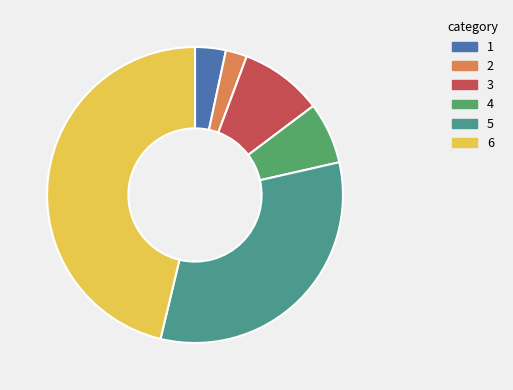

What is the ratio of the value at 4 to the value at 2?

2.9